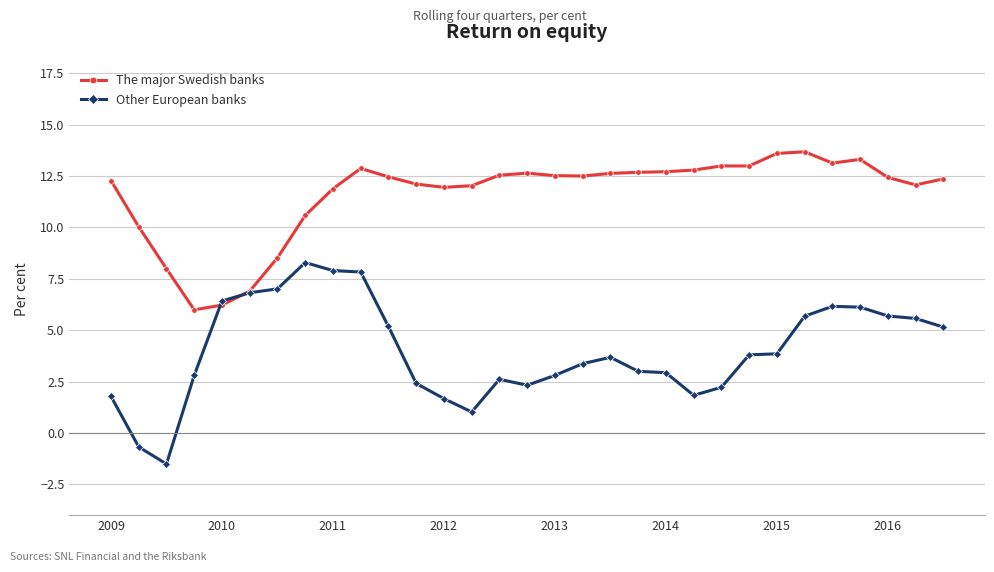

What is the minimum value for The major Swedish banks?

6.0